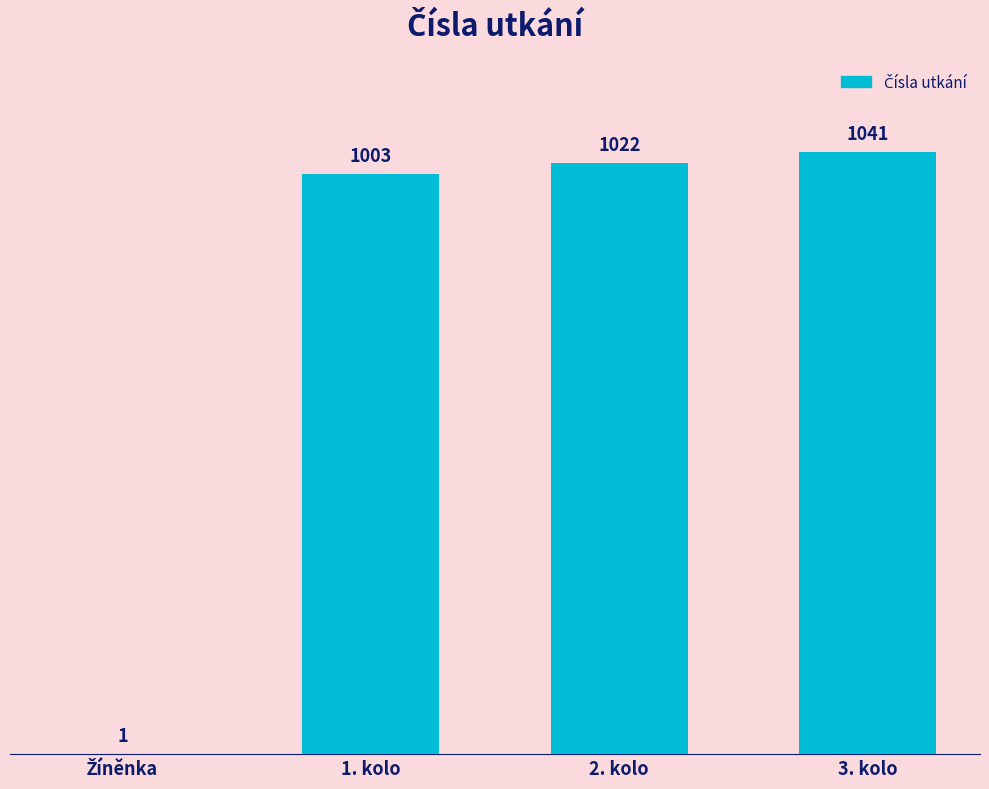

The value at 2. kolo is 1022. True or false?

True